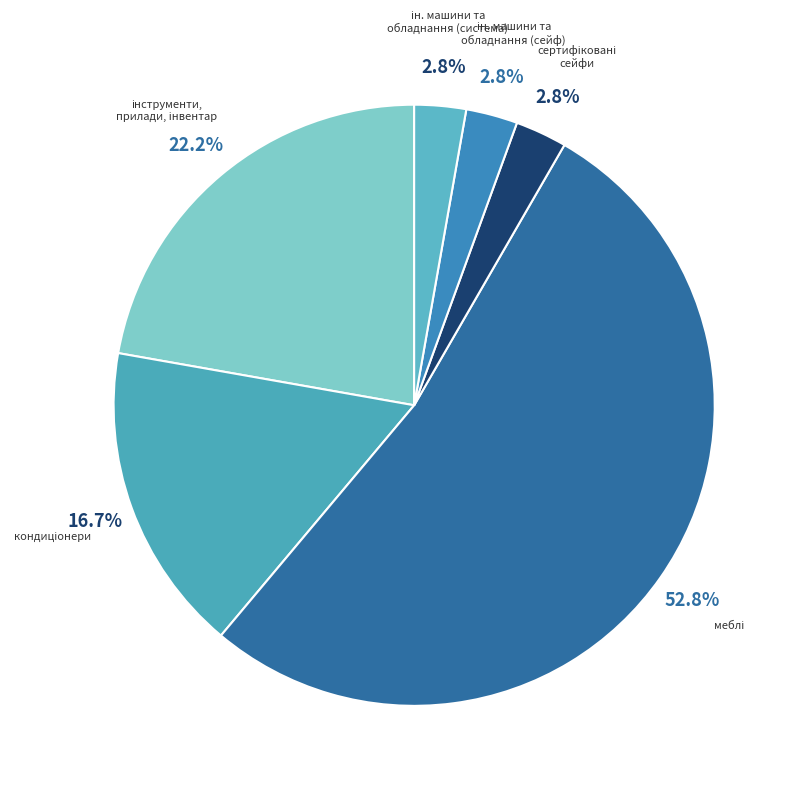

Is there any slice that represents more than half of the pie?

Yes